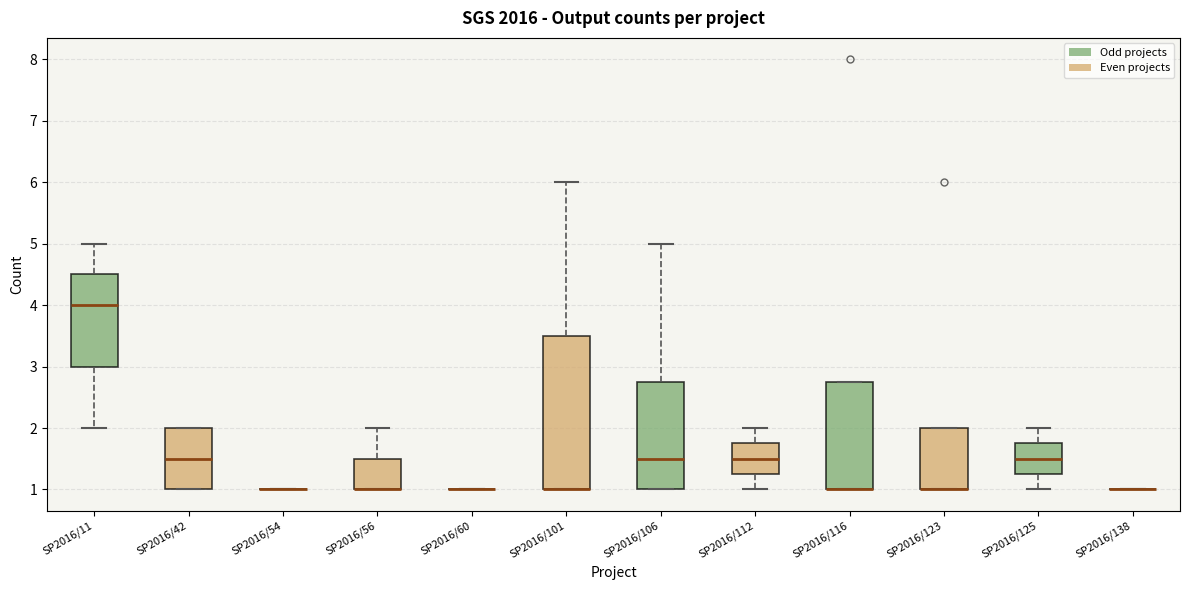

Where is the lower edge of the box for SP2016/123 on the y-axis? The values are not printed on the chart, so give them approximately, as read against the axis.

1.0